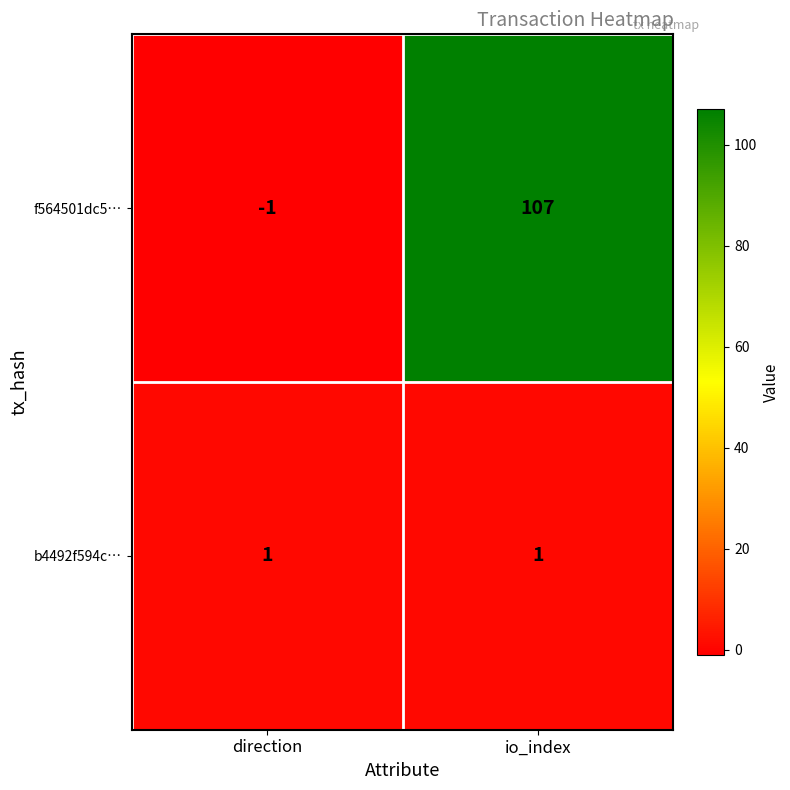

List the series in order of their overall mean, lowest first.

b4492f594c…, f564501dc5…